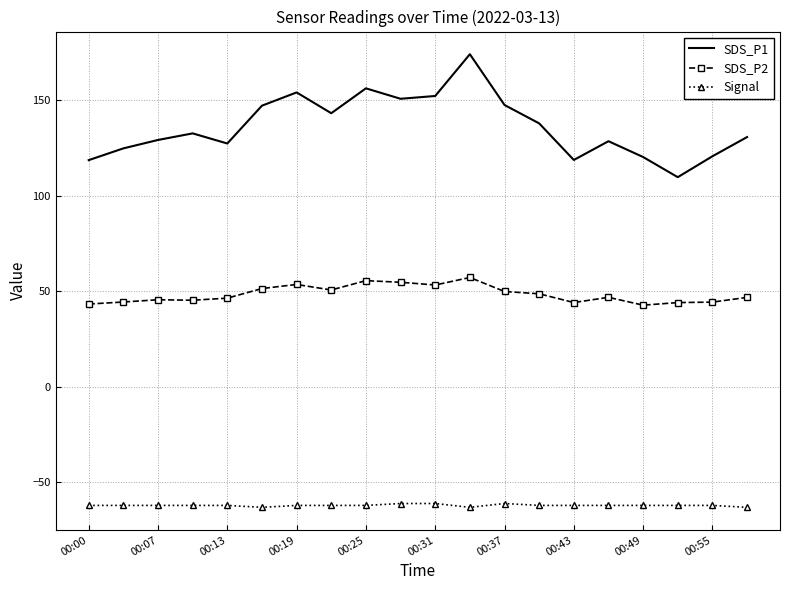

In SDS_P1, how many points are higher than both neighbors (excluding endpoints)?

5